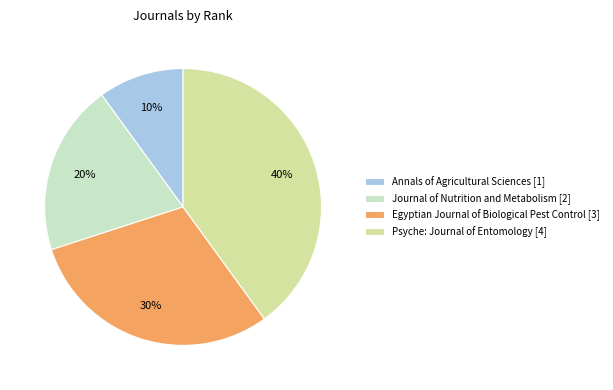

Does Egyptian Journal of Biological Pest Control account for over 50% of the chart?

No